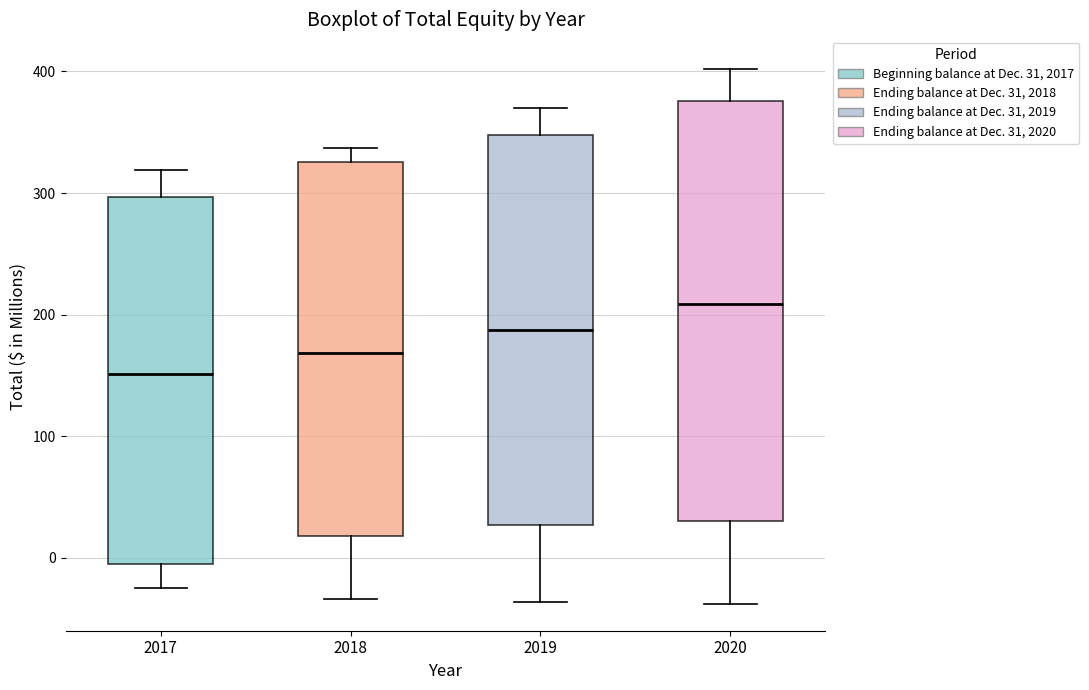

Which box's median line is the highest?

2020